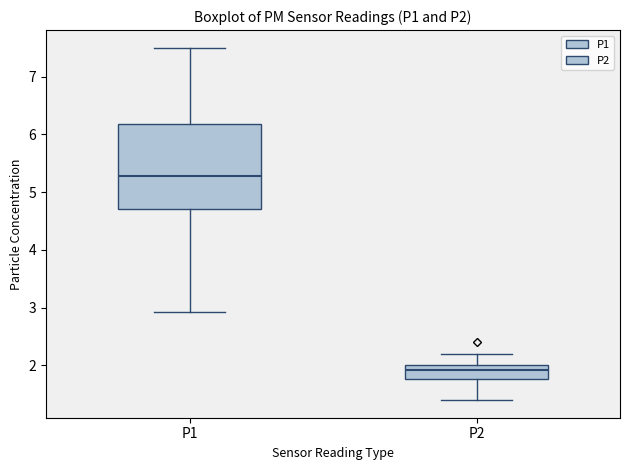

Where does the lower whisker of the box for P2 end on the y-axis? The values are not printed on the chart, so give them approximately, as read against the axis.

1.4